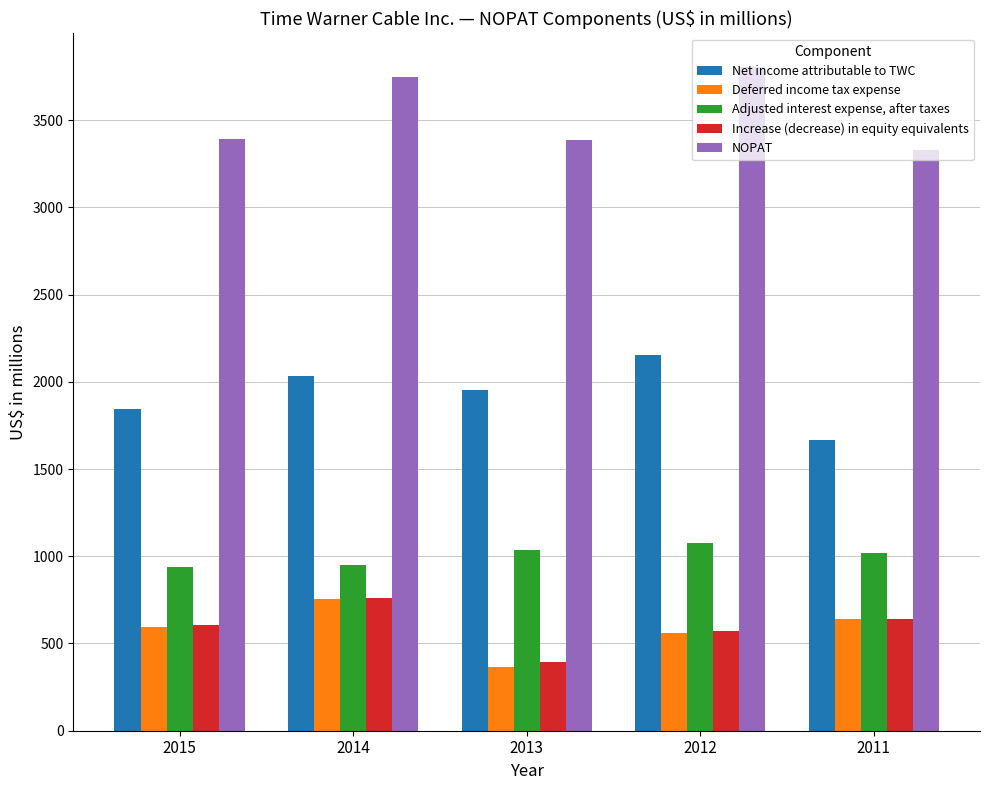

Between 2013 and 2012, which series saw the biggest shift?

NOPAT